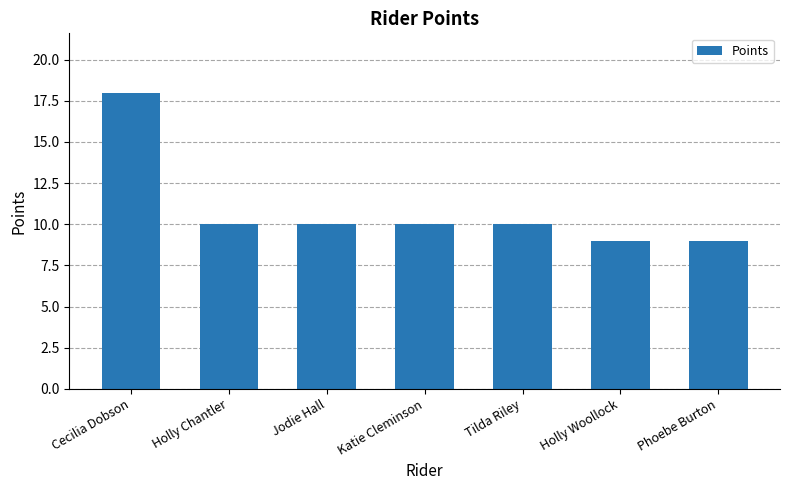

Approximately how many times larger is the value at Holly Woollock compared to Phoebe Burton?

1.0